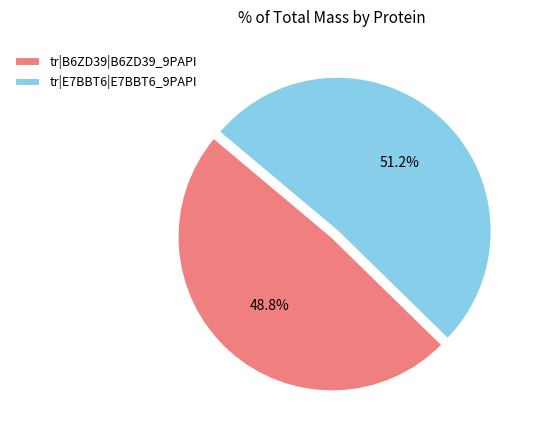

Approximately how many times larger is the value at tr|E7BBT6|E7BBT6_9PAPI compared to tr|B6ZD39|B6ZD39_9PAPI?

1.0